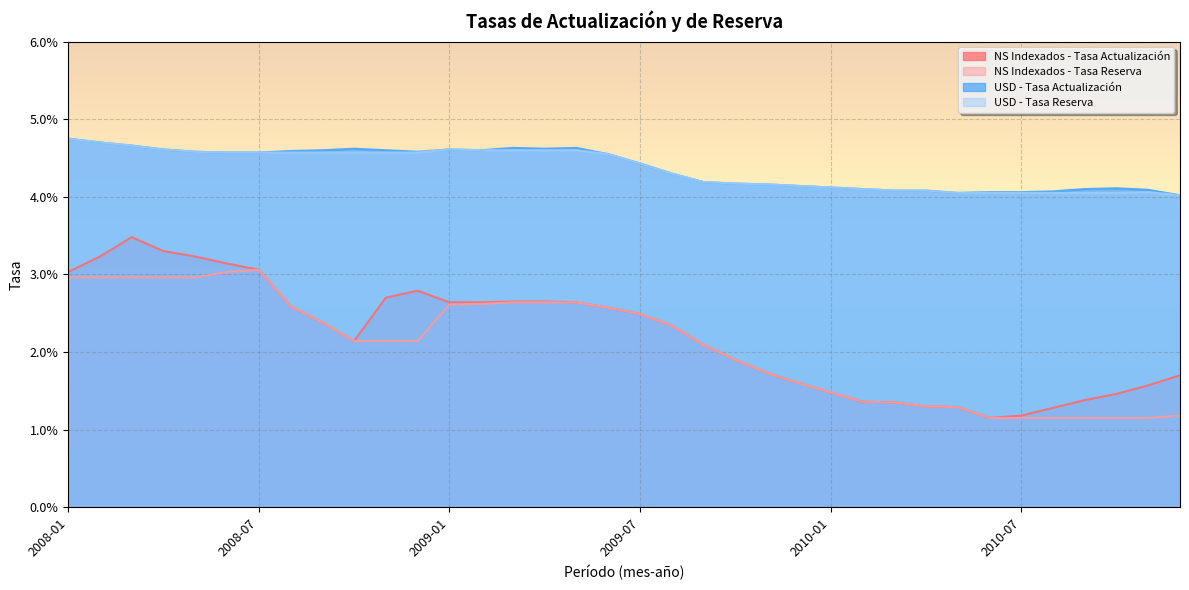

True or false: NS Indexados - Tasa Reserva and USD - Tasa Reserva cross at least once.

False